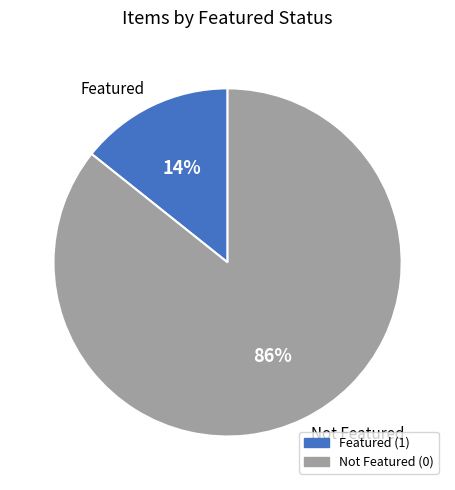

Do Not Featured (0) and Featured (1) together represent more than half of the pie?

Yes